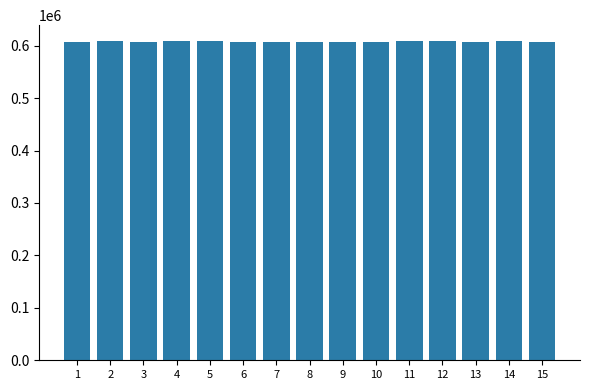

What is the smallest value displayed?

606333